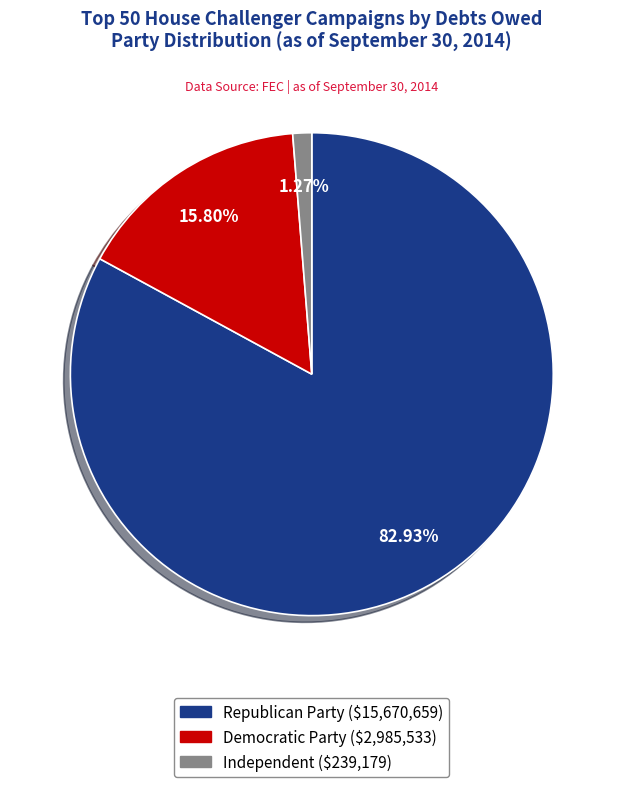

Which has a higher value, Democratic Party or Independent?

Democratic Party